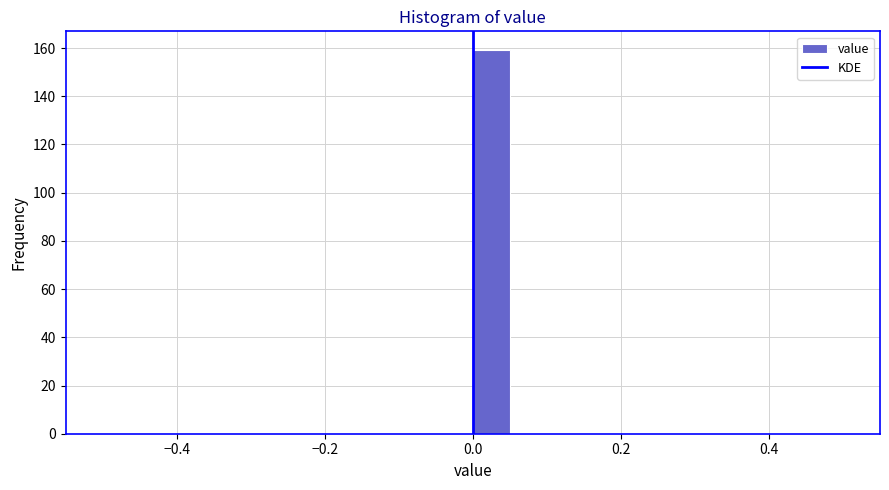

Read against the x-axis, roughly where is the centre of the tallest bar?

0.02